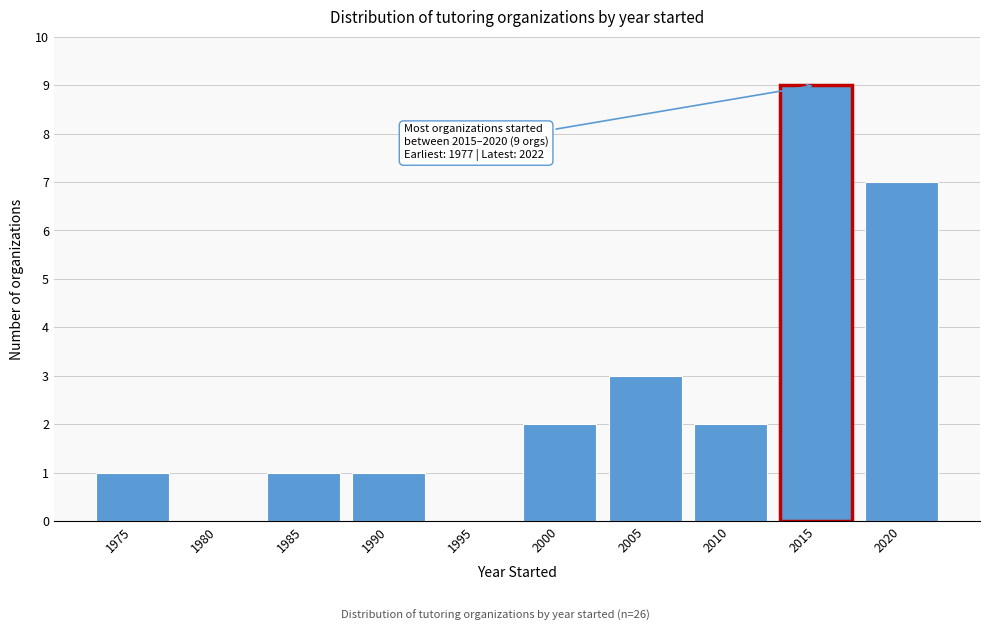

Reading left to right, transcribe all the data shown in this chart.

1975=1	1980=0	1985=1	1990=1	1995=0	2000=2	2005=3	2010=2	2015=9	2020=7